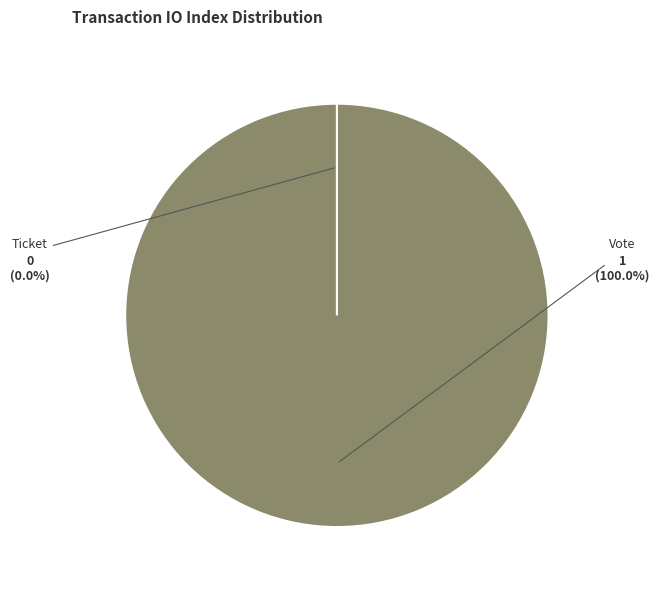

Count the number of slices in the pie.

2